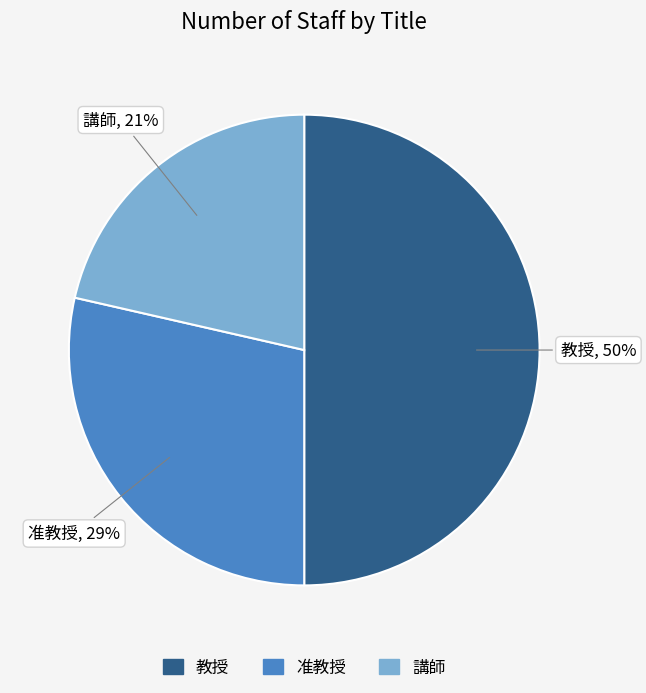

What is the smallest slice in the pie chart?

講師